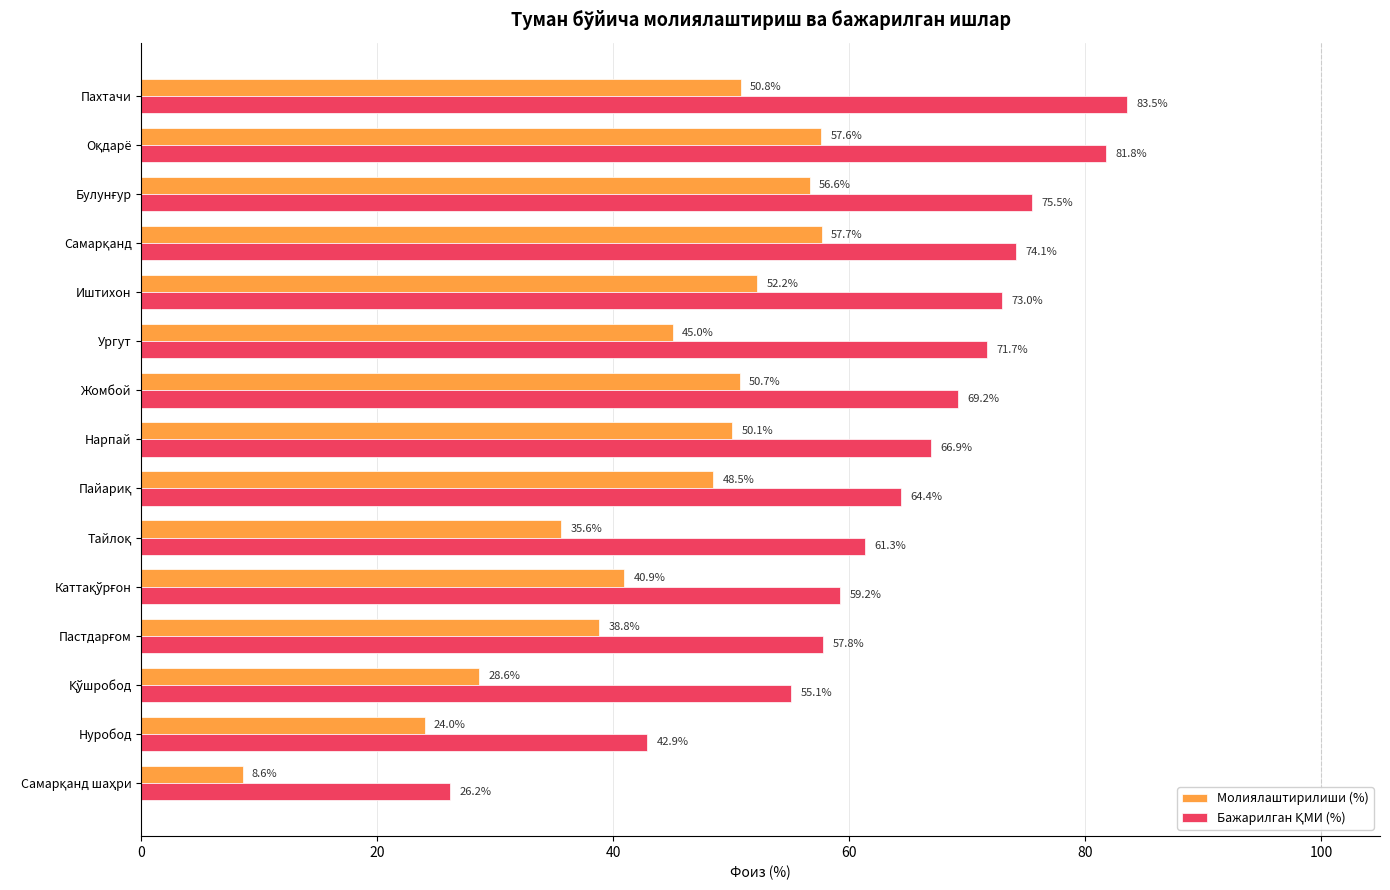

The Молиялаштирилиши (%) series shows 45.0 at Ургут. True or false?

True